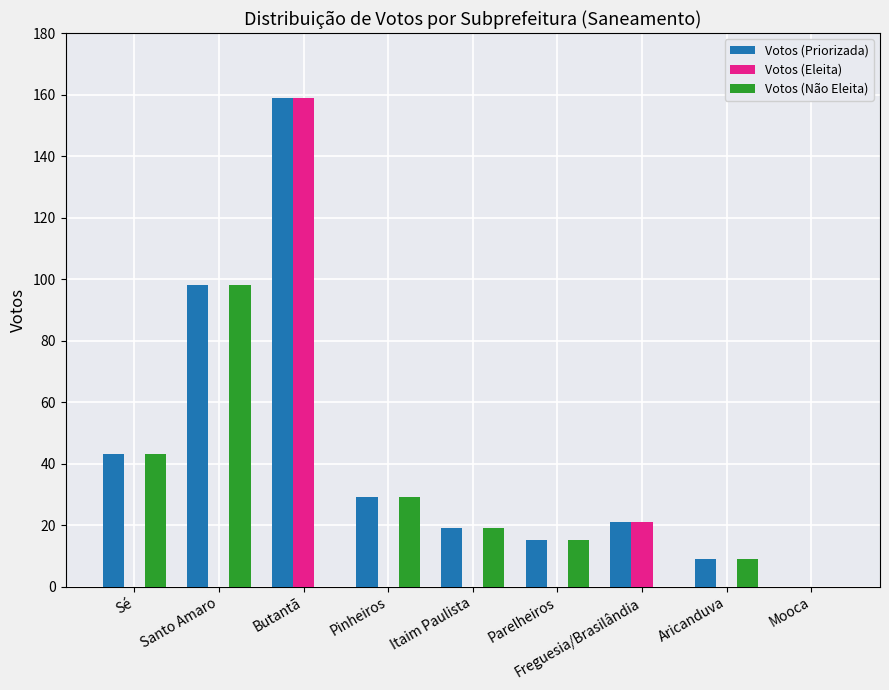

Reading right to left, what are all the values shown in this chart?

Votos (Priorizada): Mooca=0	Aricanduva=9	Freguesia/Brasilândia=21	Parelheiros=15	Itaim Paulista=19	Pinheiros=29	Butantã=159	Santo Amaro=98	Sé=43
Votos (Eleita): Mooca=0	Aricanduva=0	Freguesia/Brasilândia=21	Parelheiros=0	Itaim Paulista=0	Pinheiros=0	Butantã=159	Santo Amaro=0	Sé=0
Votos (Não Eleita): Mooca=0	Aricanduva=9	Freguesia/Brasilândia=0	Parelheiros=15	Itaim Paulista=19	Pinheiros=29	Butantã=0	Santo Amaro=98	Sé=43